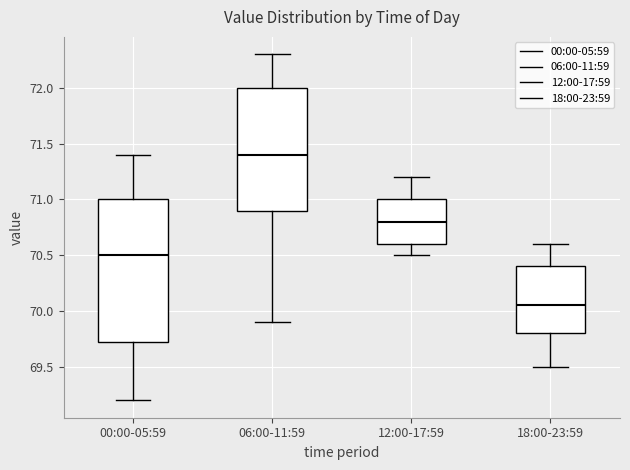

Reading left to right, read every box against the y-axis: the position of its median line, the range the box covers, and the ends of its whiskers. The values are not printed on the chart, so give them approximately, as read against the axis.

00:00-05:59: median 70.50, box 69.75 to 71.00, whiskers 69.20 to 71.40
06:00-11:59: median 71.40, box 70.90 to 72.00, whiskers 69.90 to 72.30
12:00-17:59: median 70.80, box 70.60 to 71.00, whiskers 70.50 to 71.20
18:00-23:59: median 70.05, box 69.80 to 70.40, whiskers 69.50 to 70.60